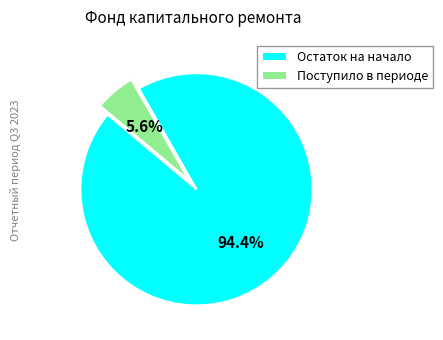

Does any single category account for the majority?

Yes